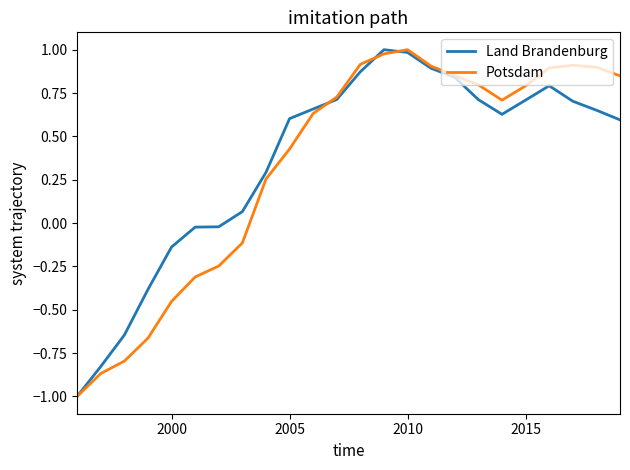

Does the chart display data point markers on the line(s)?

No